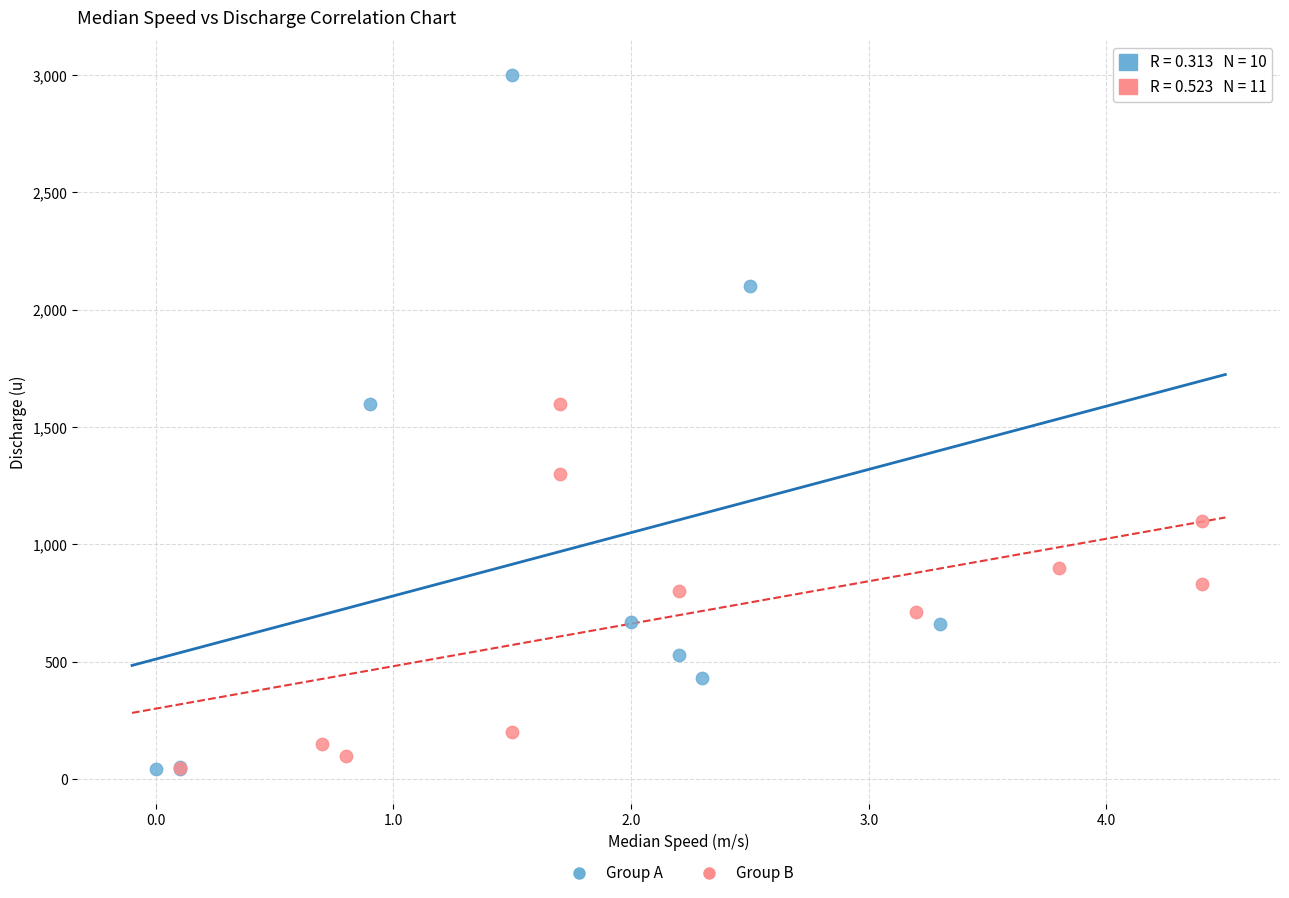

Which series contains the highest Y value?

Group A